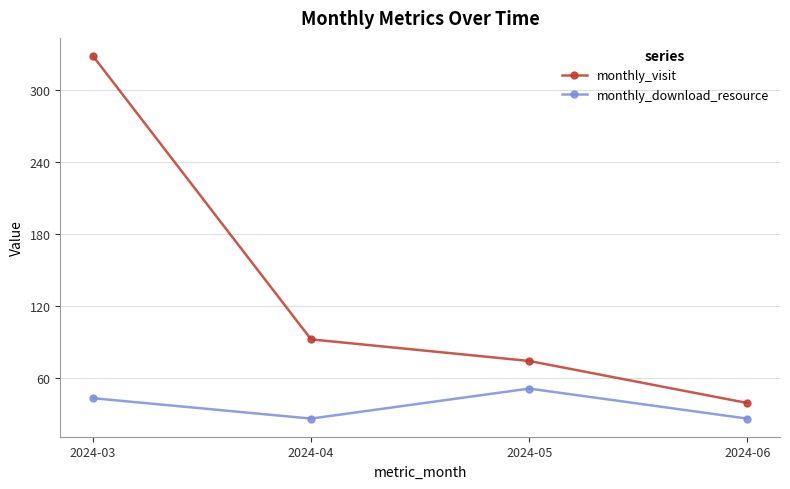

Which category has the lowest value in the monthly_visit series?

2024-06